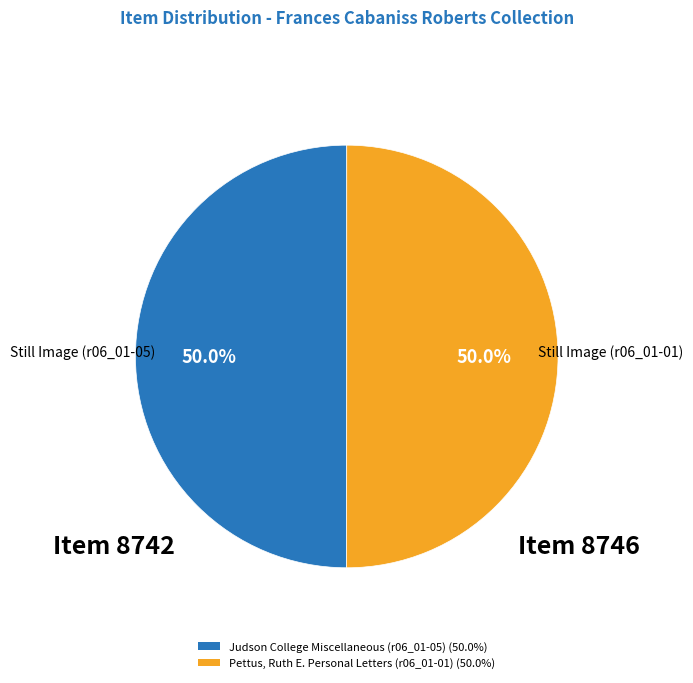

Is the sum of Pettus, Ruth E. Personal Letters (r06_01-01) (50.0%) and Judson College Miscellaneous (r06_01-05) (50.0%) greater than half?

Yes